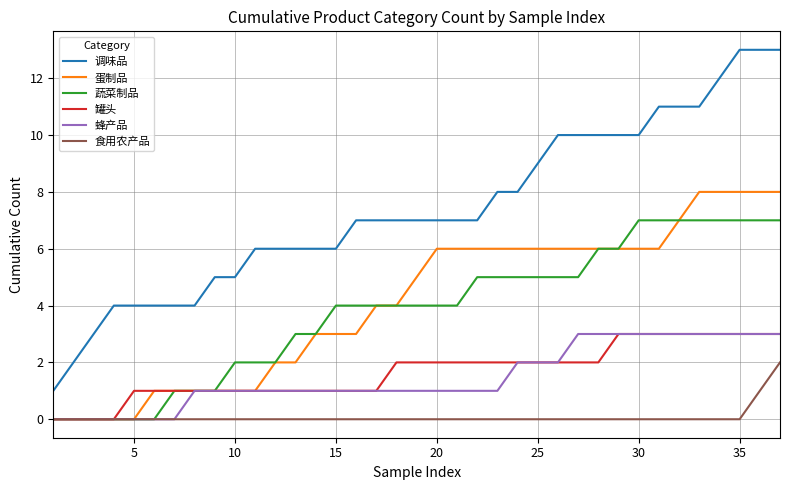

What is the difference between the maximum and second lowest values in the 蛋制品 series?

8